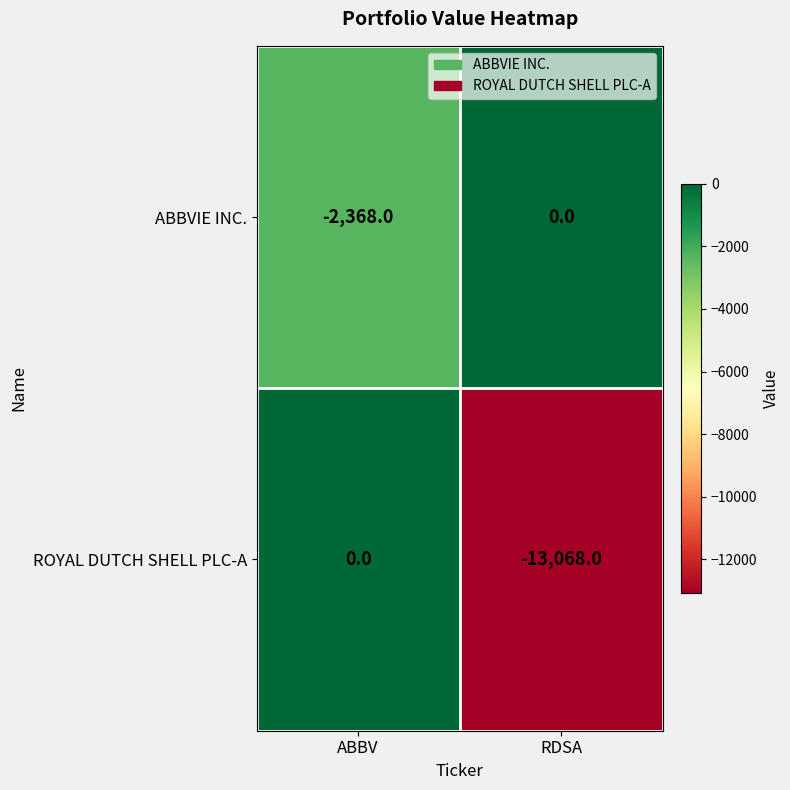

List the labels in order of ABBVIE INC. value, smallest first.

ABBV, RDSA